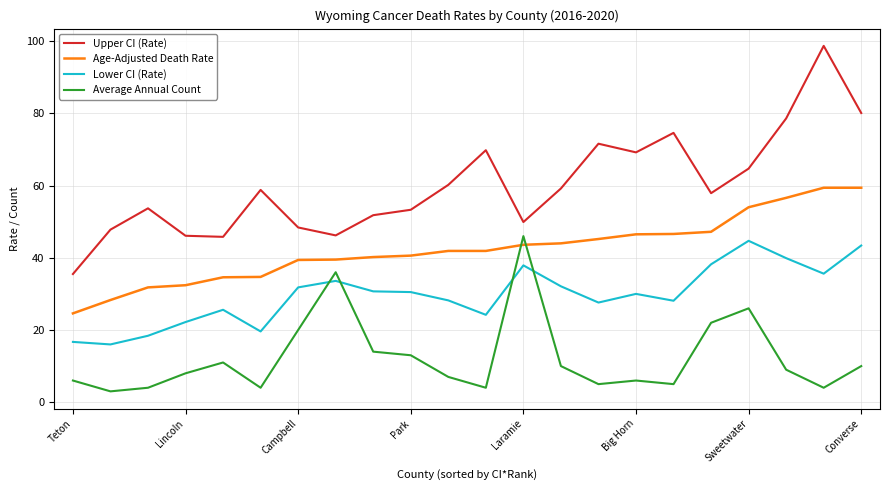

Which series has the largest total across all categories?

Upper CI (Rate)